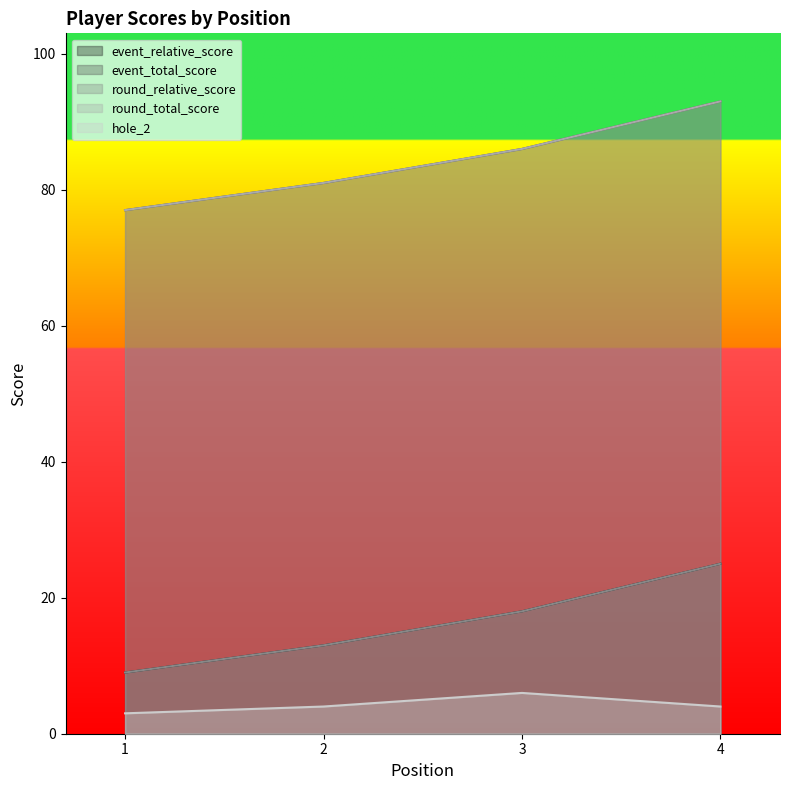

What is the approximate value of event_relative_score at 2, to the nearest 5?

15